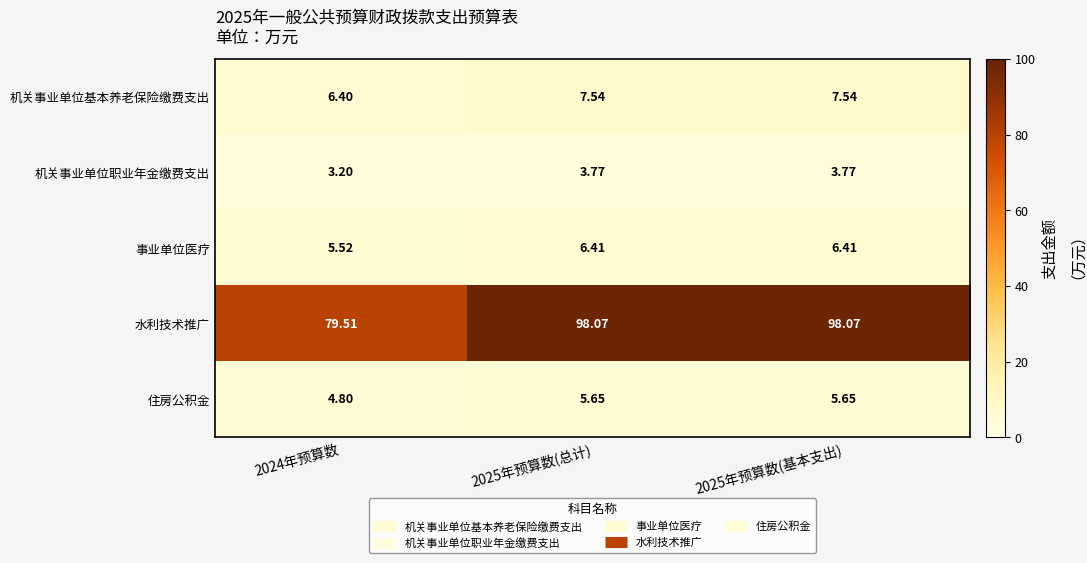

Count the number of data series in this chart.

5